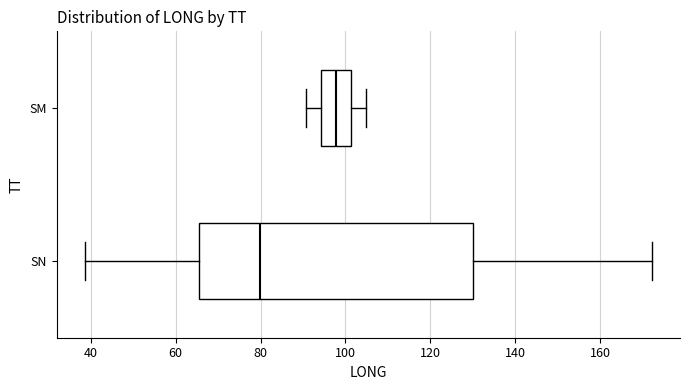

Which box has the furthest to the left median line?

SN